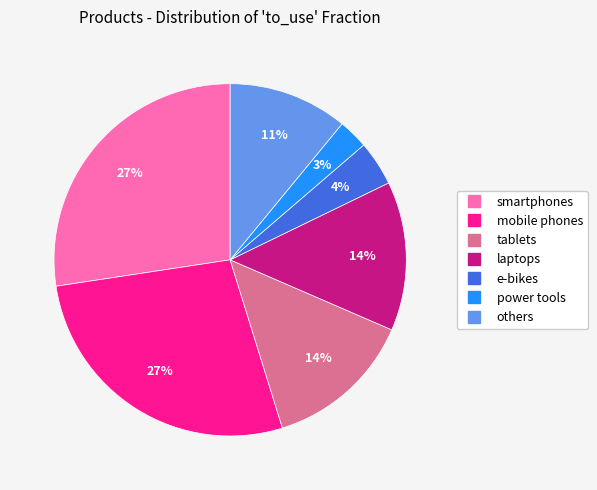

What is the smallest slice in the pie chart?

power tools